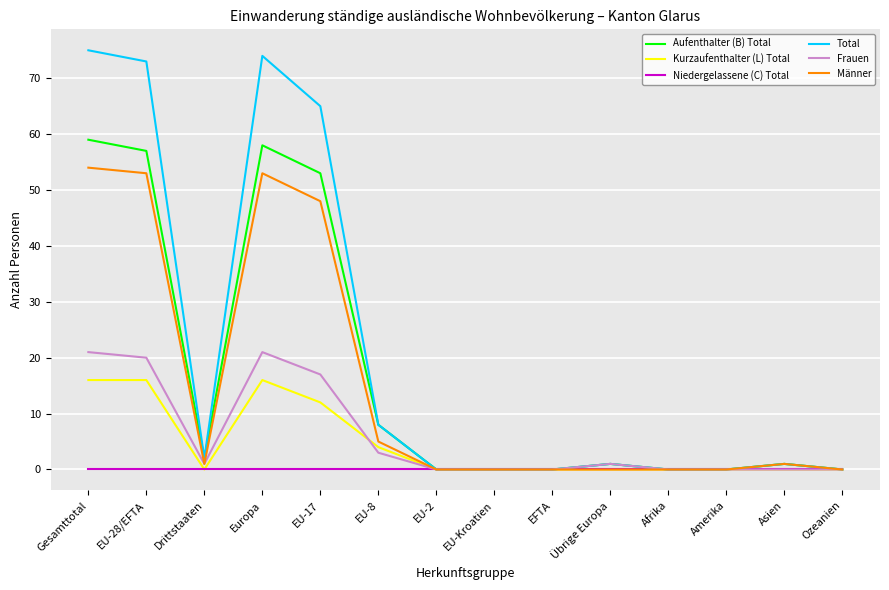

At which label does Total reach its peak?

Gesamttotal